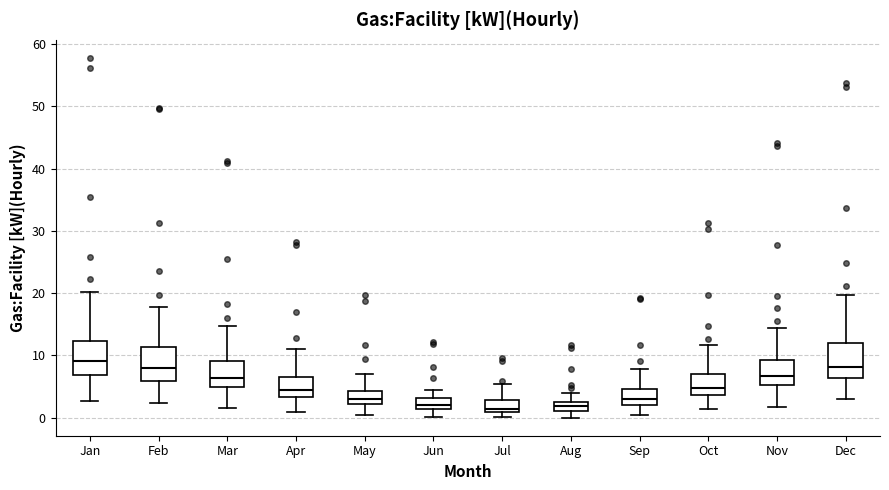

Where does the upper whisker of the box for Mar end on the y-axis? The values are not printed on the chart, so give them approximately, as read against the axis.

15